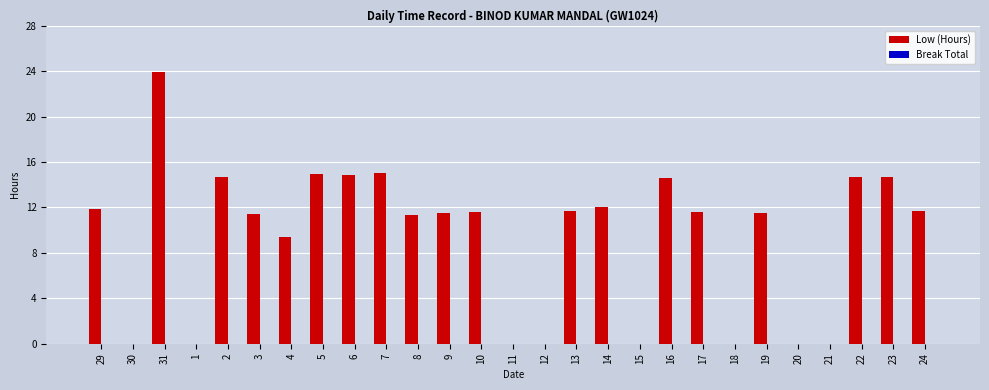

Which category has the highest value across all series?

31